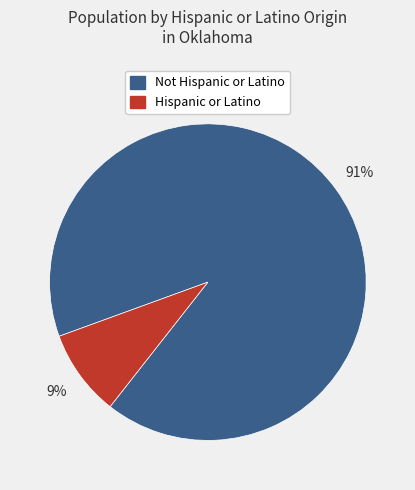

Between Not Hispanic or Latino and Hispanic or Latino, which is larger?

Not Hispanic or Latino